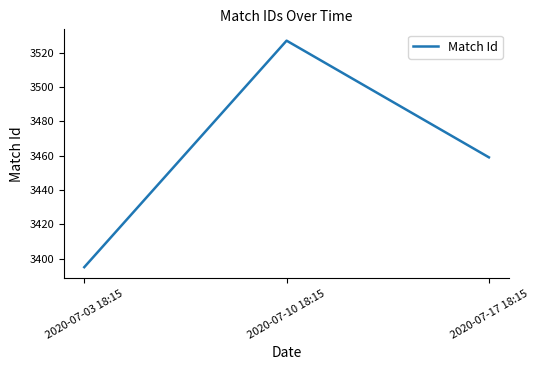

How many values are between 3395 and 3527?

3